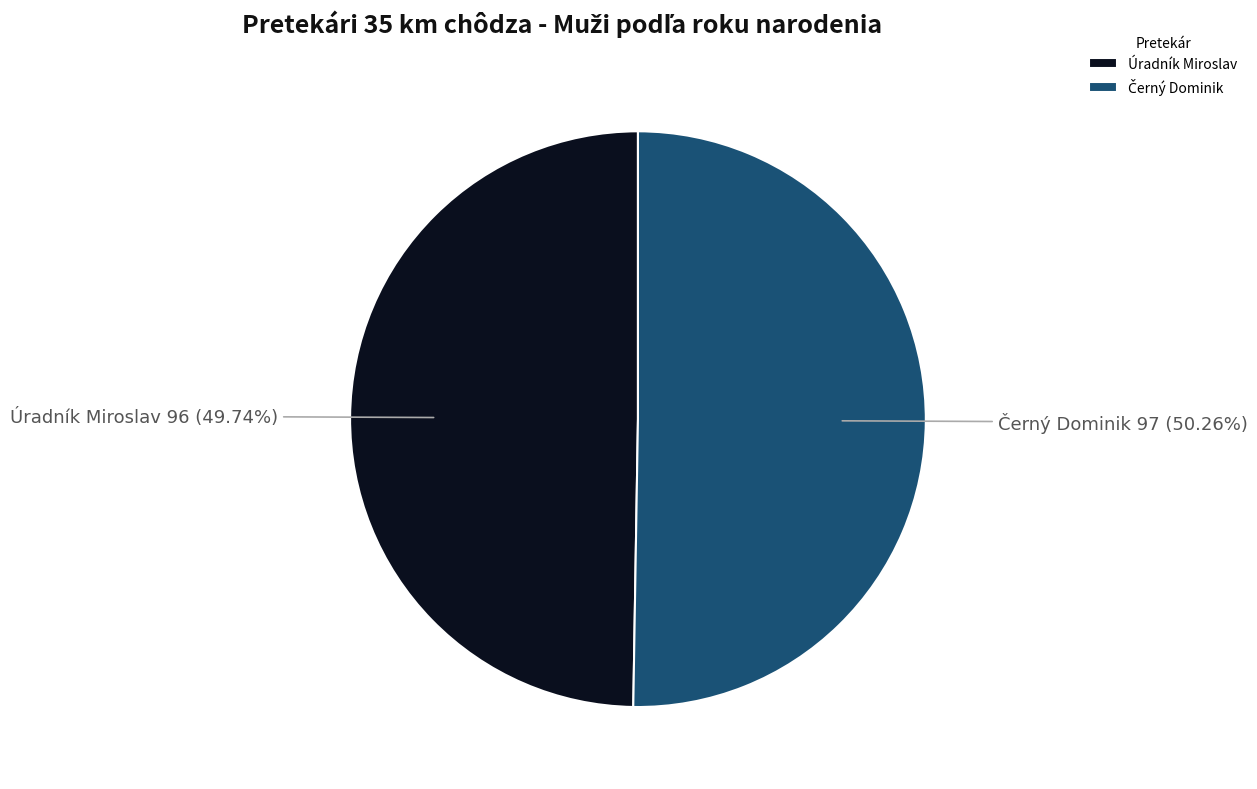

Does any single category account for the majority?

Yes